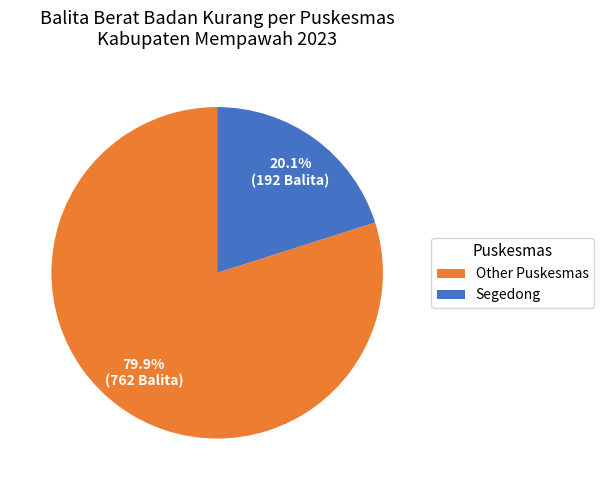

Rank the categories by value from highest to lowest.

Other Puskesmas, Segedong